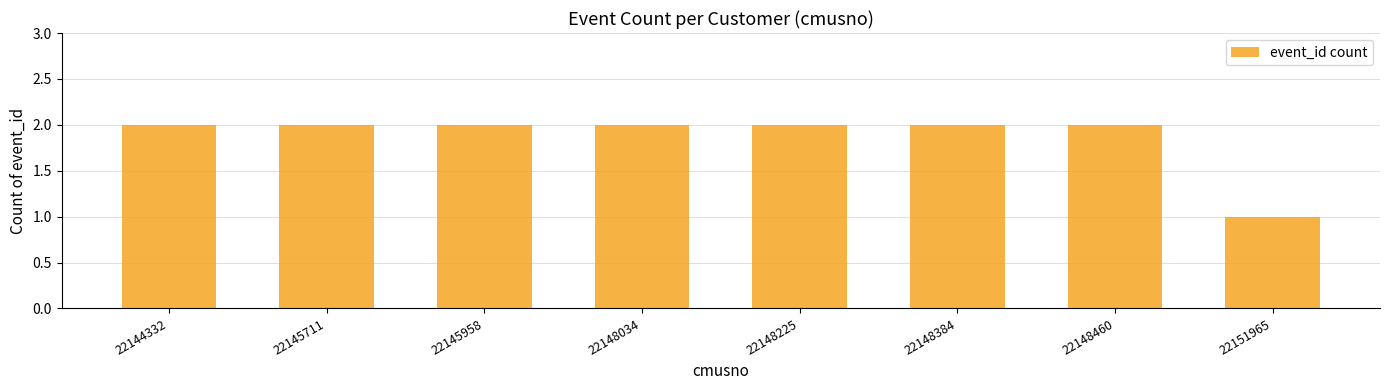

What is the difference between the maximum and minimum values?

1